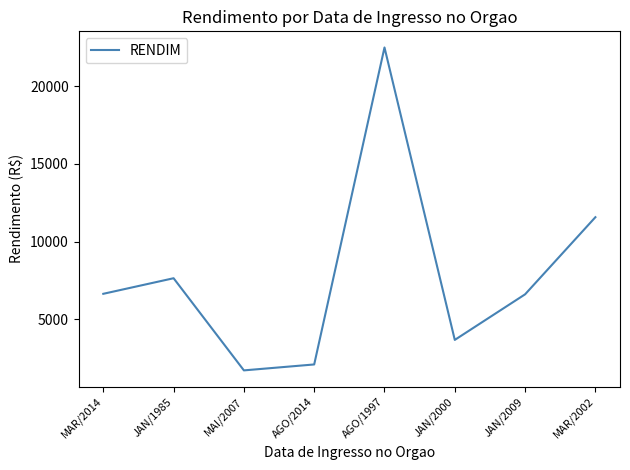

True or false: there are more than 2 points higher than both neighbors.

False